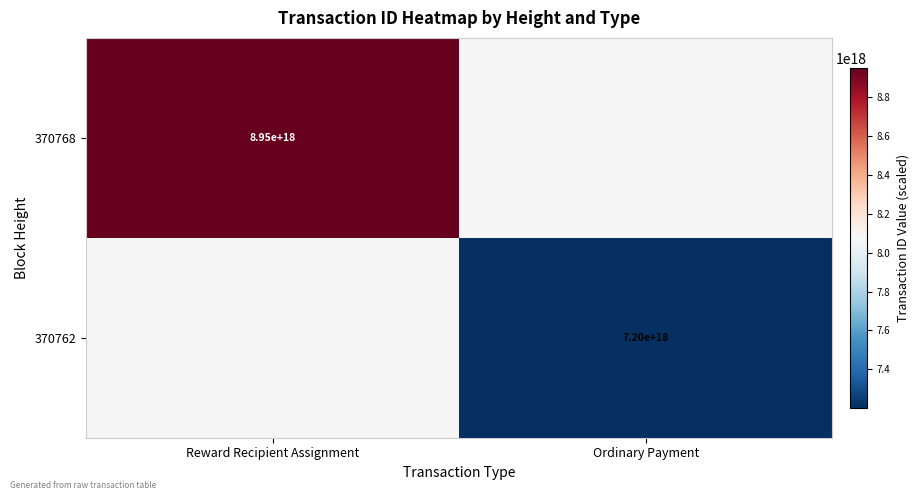

True or false: 370768 has a value of 8950000000000000000 at Reward Recipient Assignment.

True